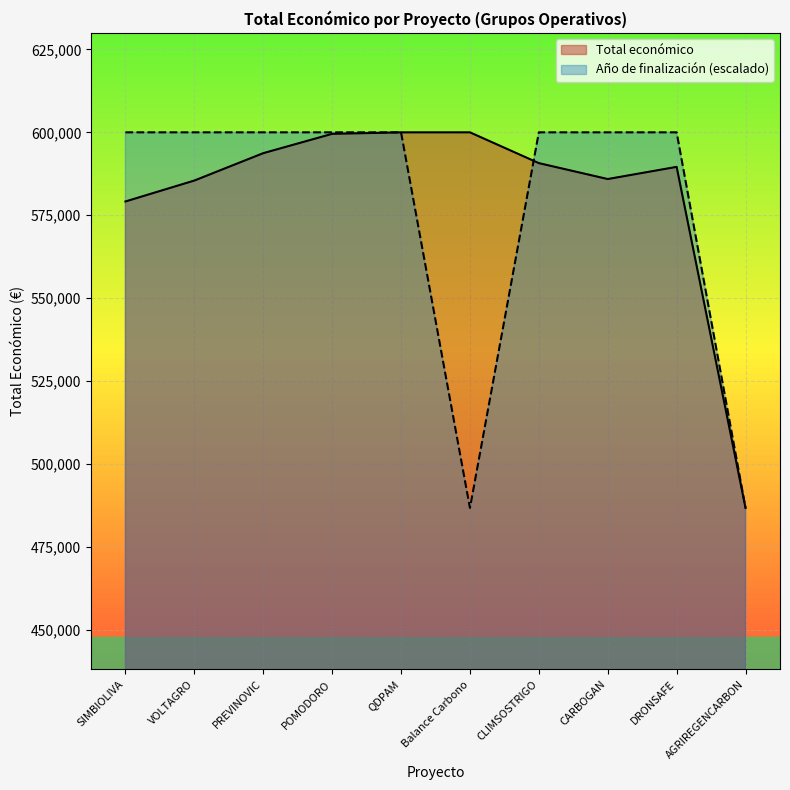

Rank the series at DRONSAFE from lowest to highest value.

Total económico, Año de finalización (escalado)